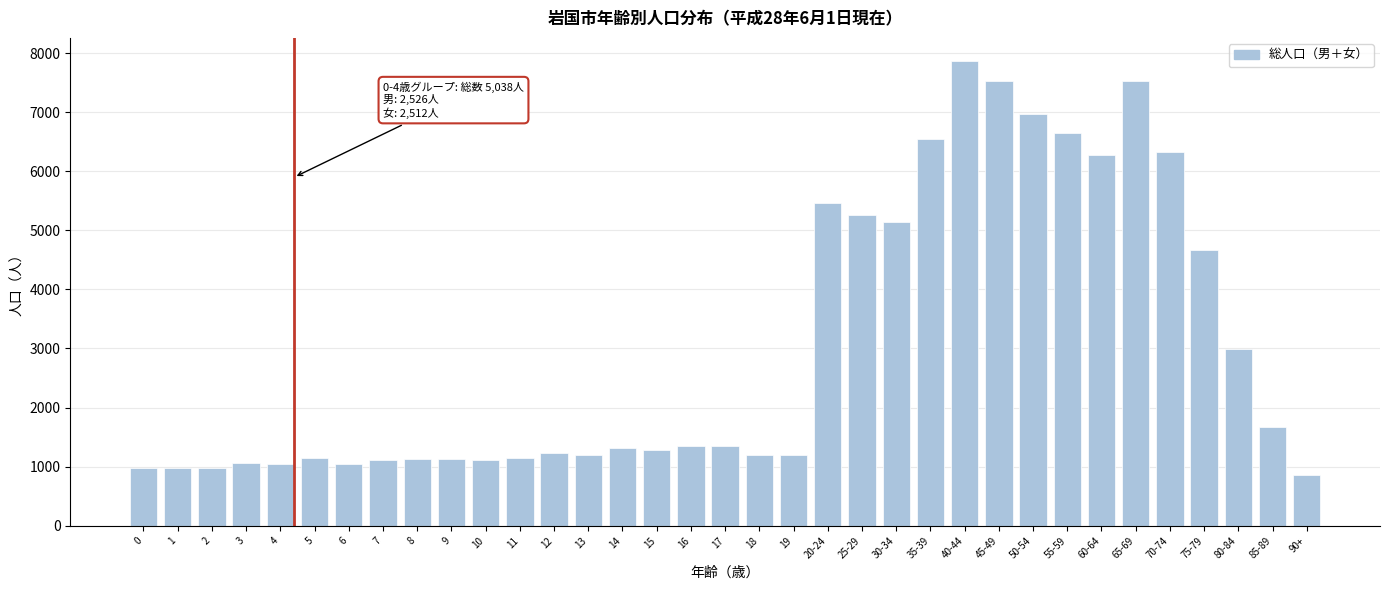

Is it true that the value at 1 is 521?

False